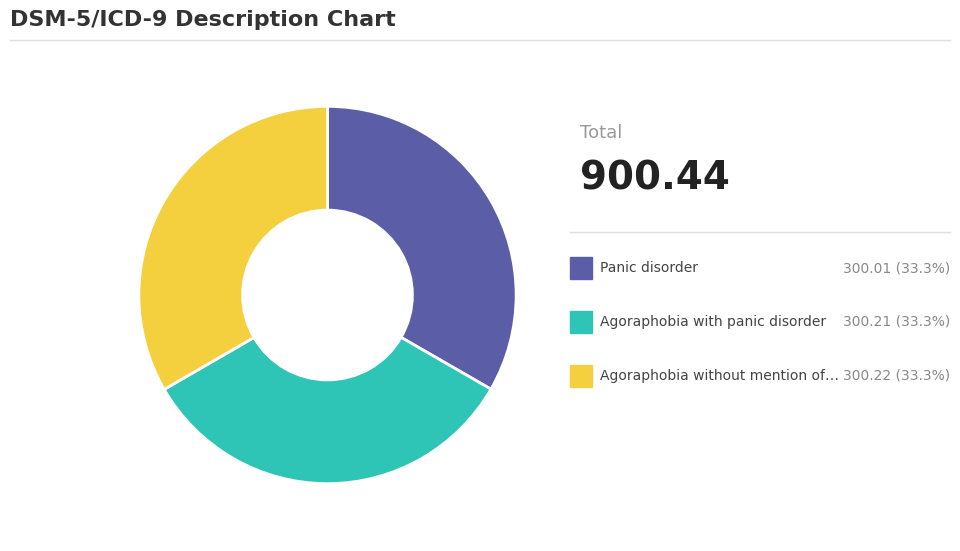

Is there a majority slice in this chart?

No